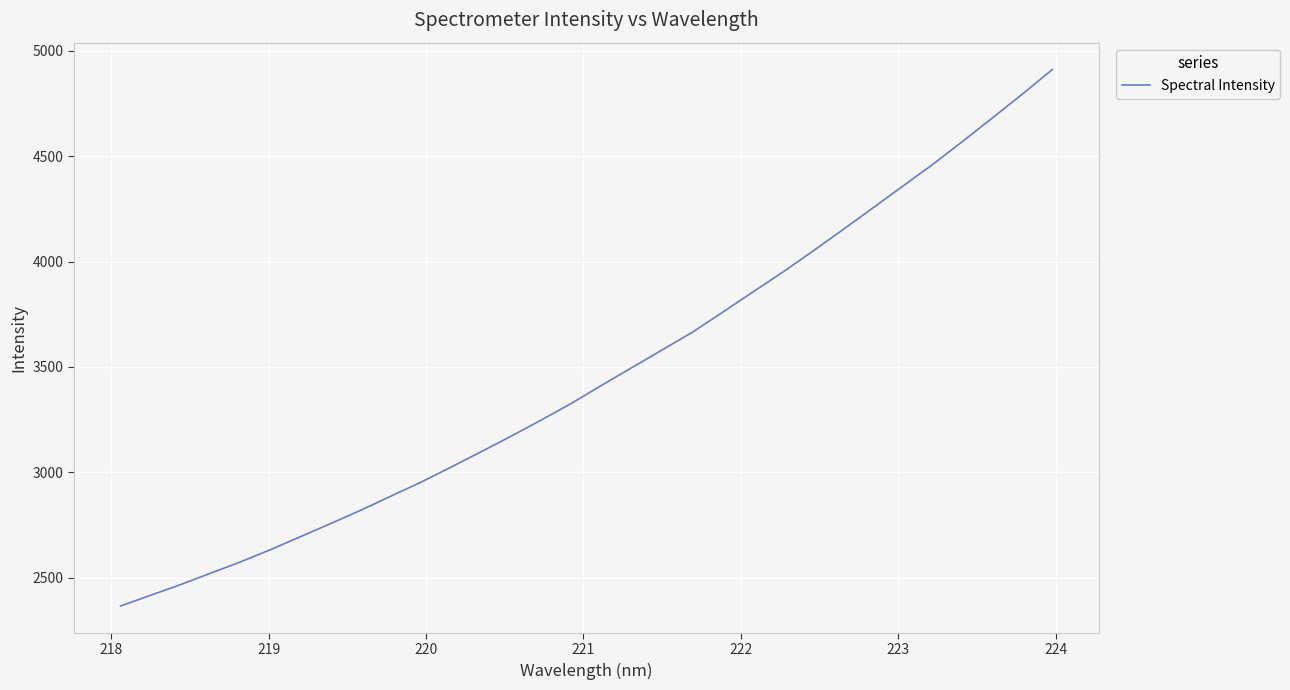

What is the difference between the maximum and minimum values?

2545.6